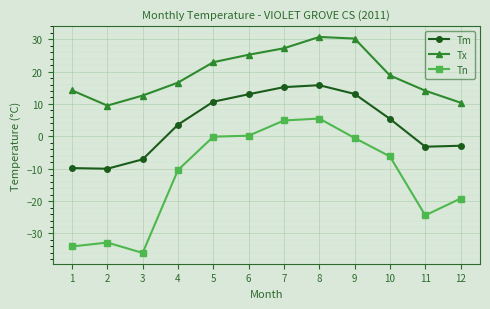

At which label does Tn reach its peak?

8